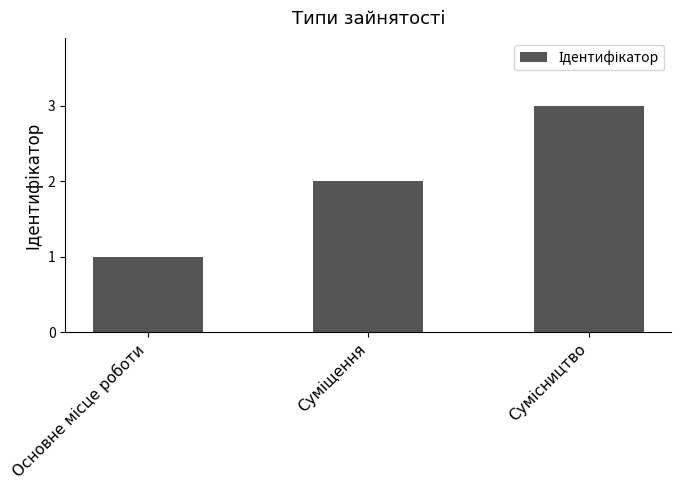

What is the difference between the maximum and minimum values?

2